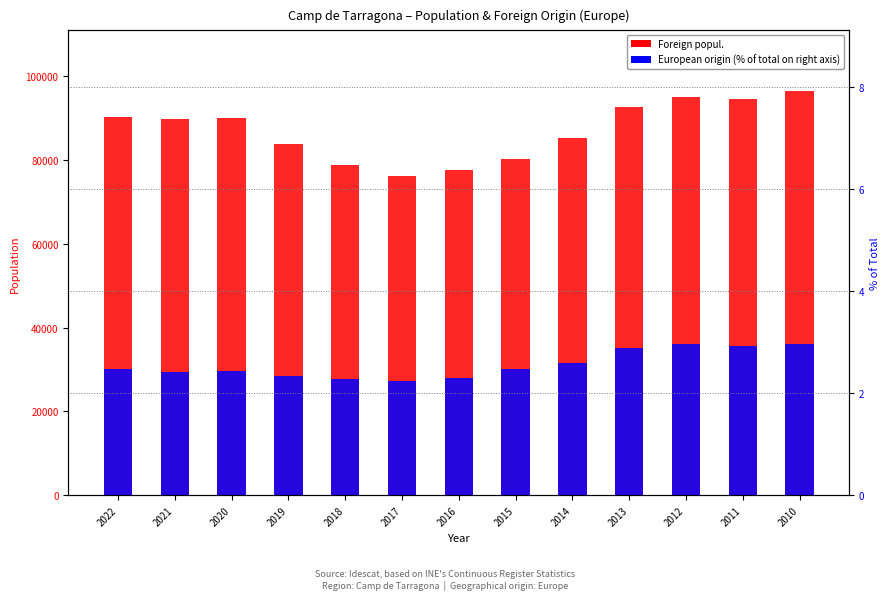

Which label corresponds to the largest value in the chart?

2010